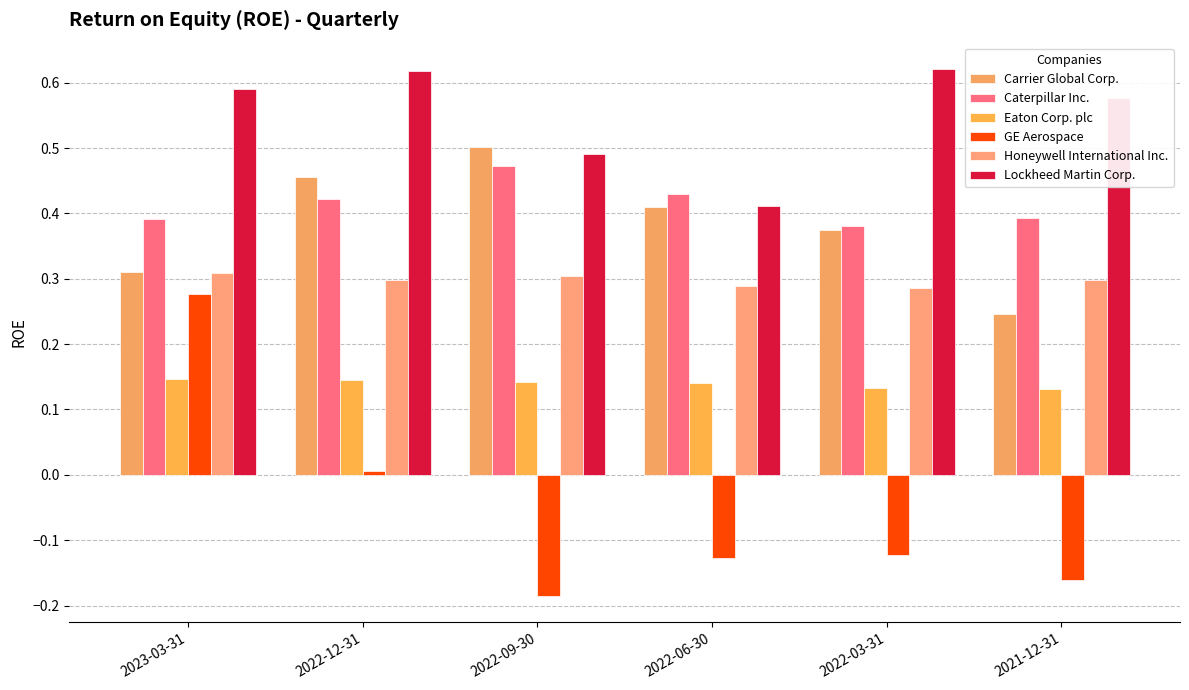

Where is Carrier Global Corp. nearest to the value 0?

2021-12-31